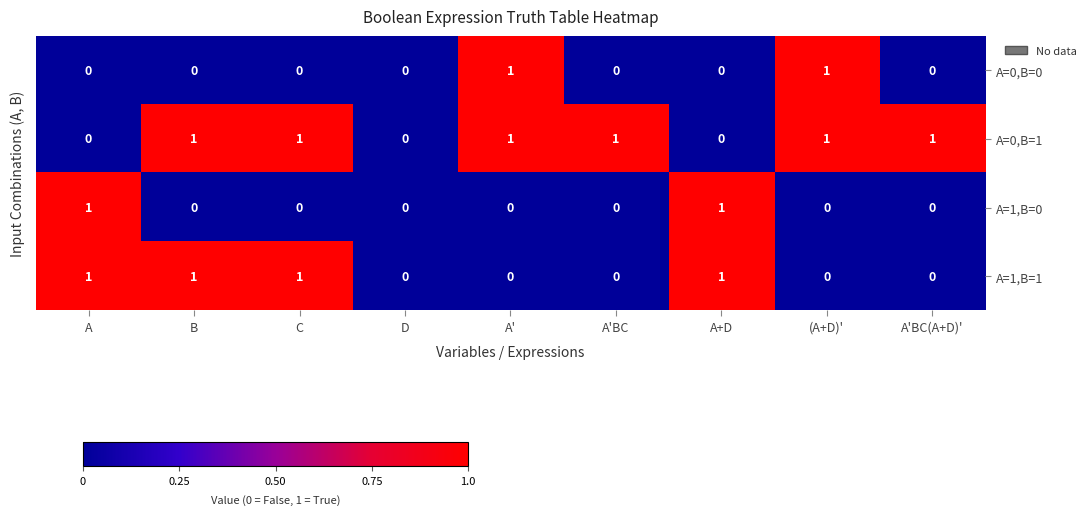

Is it true that A=1,B=1 equals 0 at A'BC?

True